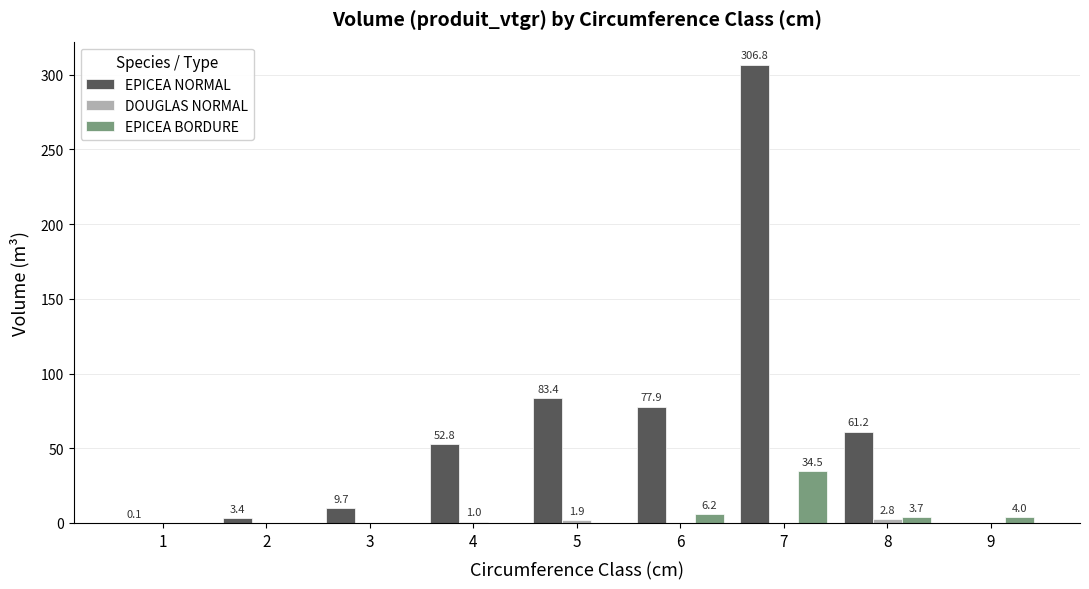

The value of EPICEA BORDURE at 7 is 34.5. True or false?

True